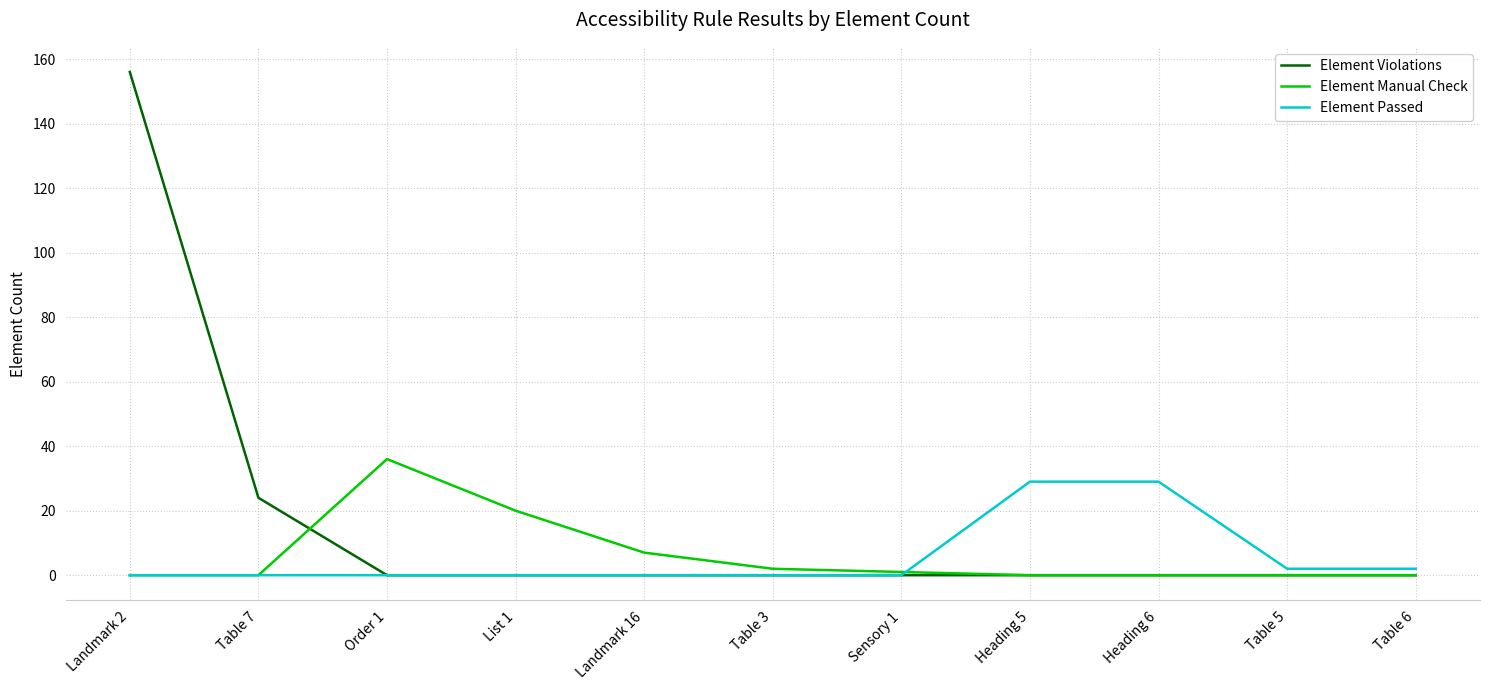

Reading left to right, what are all the values shown in this chart?

Element Violations: Landmark 2=156	Table 7=24	Order 1=0	List 1=0	Landmark 16=0	Table 3=0	Sensory 1=0	Heading 5=0	Heading 6=0	Table 5=0	Table 6=0
Element Manual Check: Landmark 2=0	Table 7=0	Order 1=36	List 1=20	Landmark 16=7	Table 3=2	Sensory 1=1	Heading 5=0	Heading 6=0	Table 5=0	Table 6=0
Element Passed: Landmark 2=0	Table 7=0	Order 1=0	List 1=0	Landmark 16=0	Table 3=0	Sensory 1=0	Heading 5=29	Heading 6=29	Table 5=2	Table 6=2